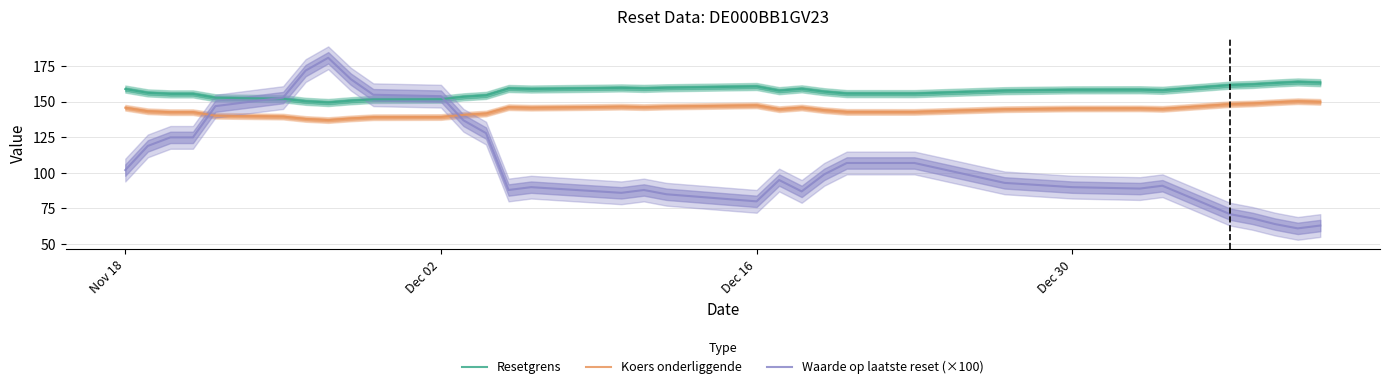

Which series has the widest spread of values?

Waarde op laatste reset (×100)